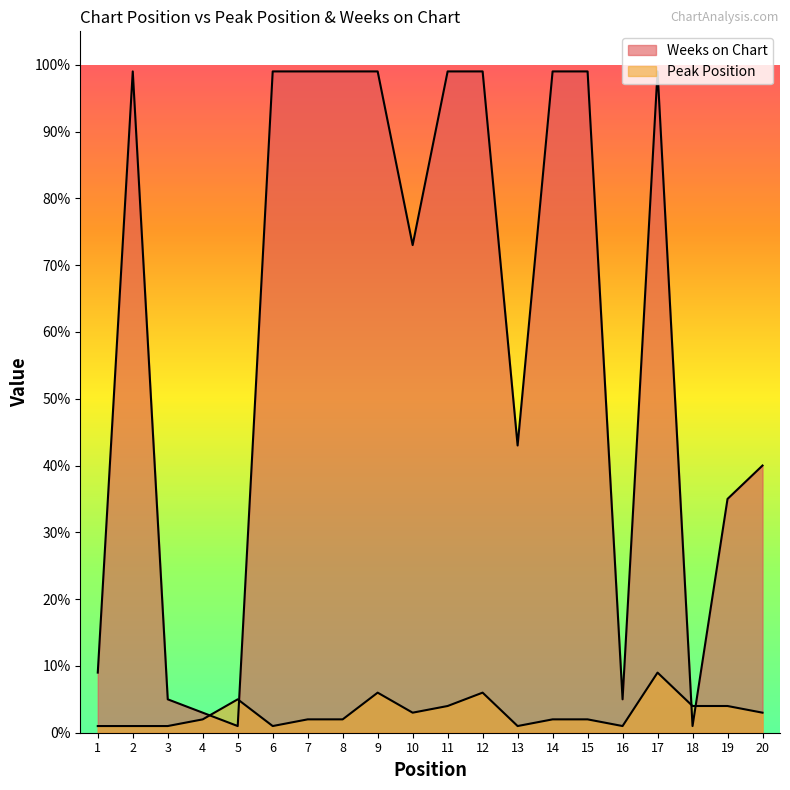

What is the approximate value of Weeks on Chart at 12?

99